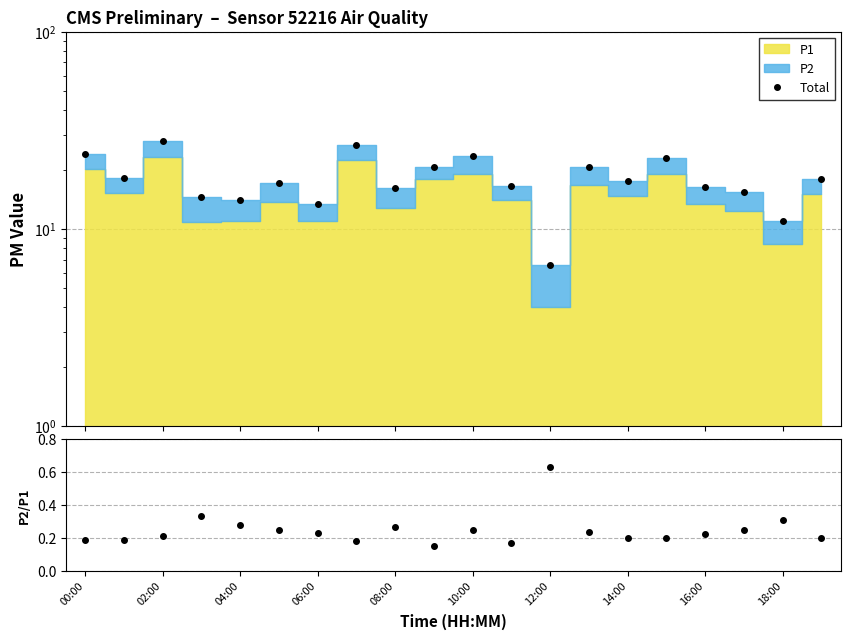

Which category has the lowest value across all series?

18:00